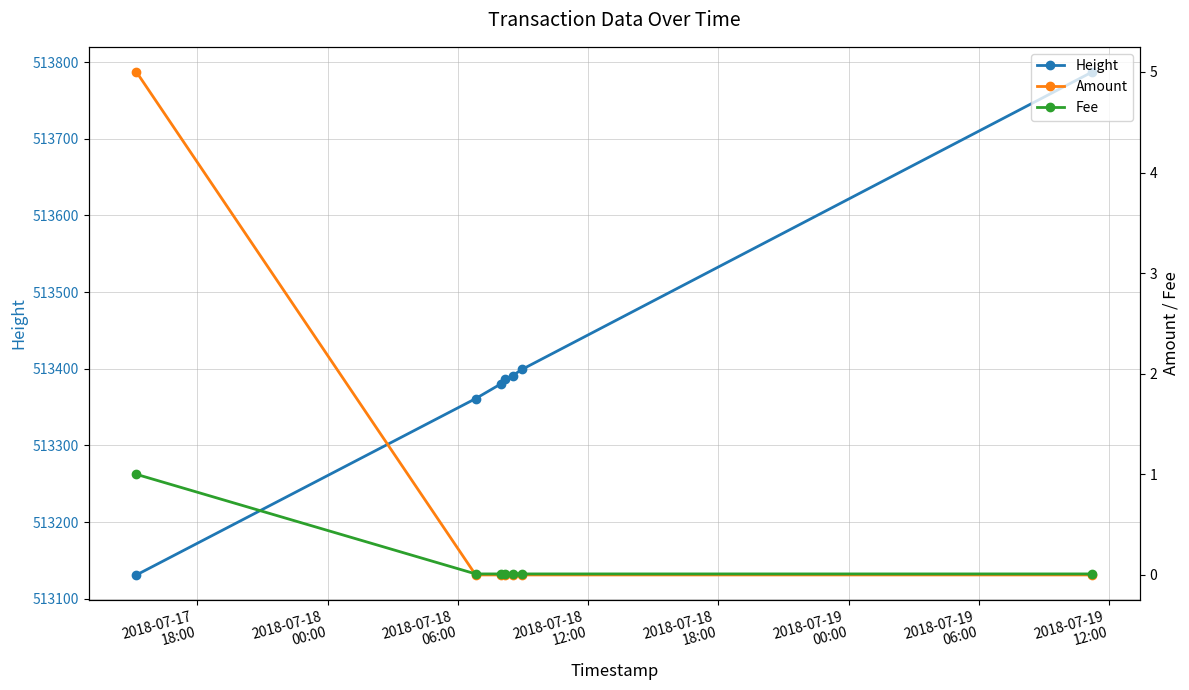

What is the value of the Height point at the 1st from the left?

513131